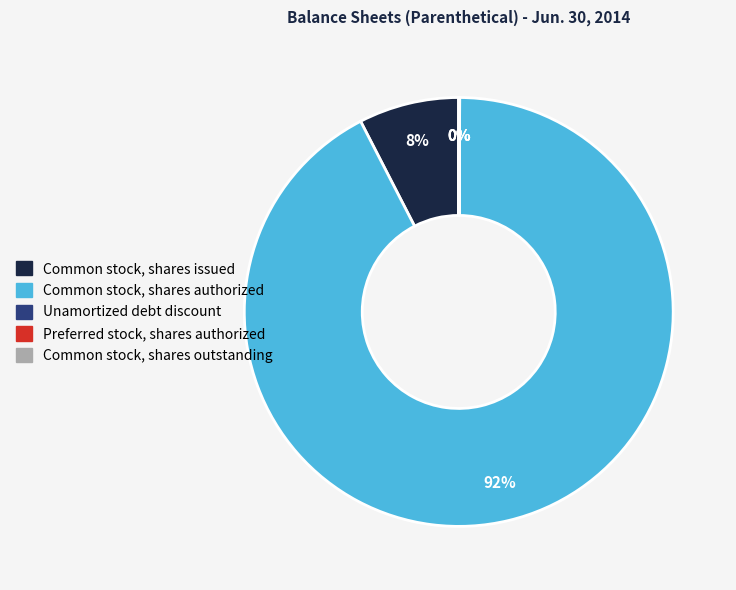

Does Common stock, shares authorized account for over 50% of the chart?

Yes